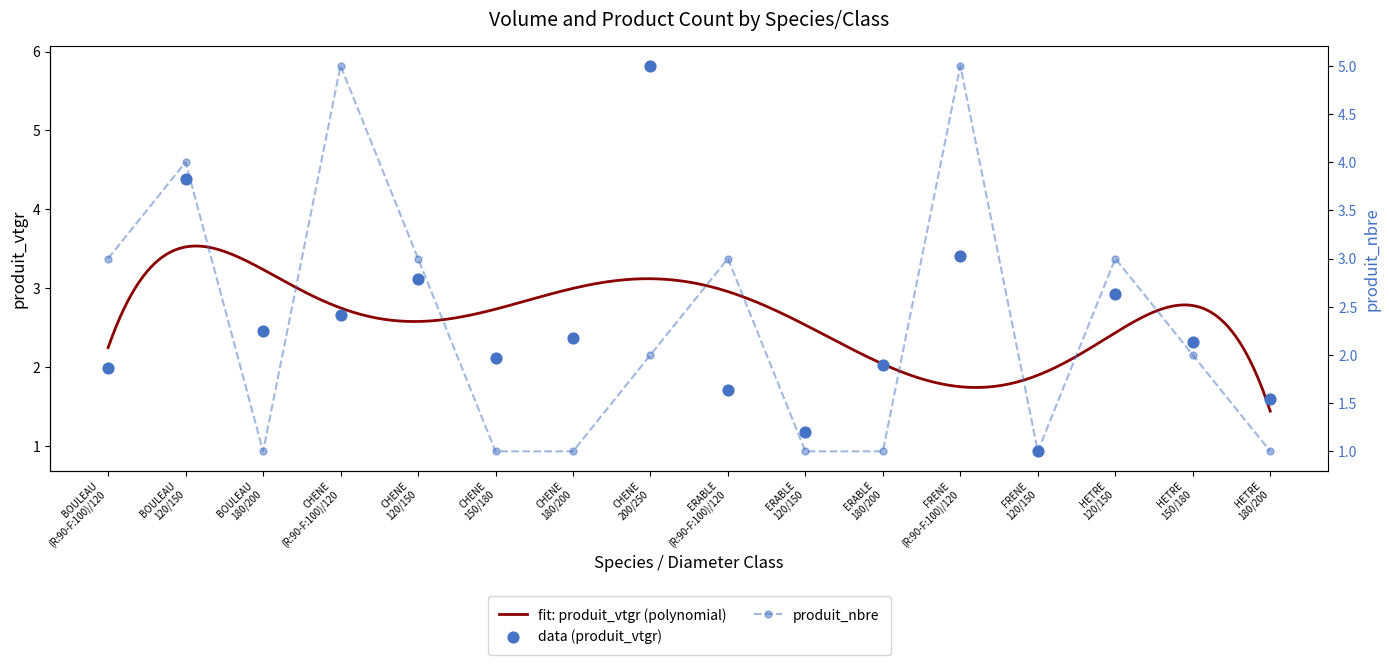

Is the value of produit_vtgr at ERABLE
180/200 greater than the value of produit_nbre at HETRE
180/200?

Yes